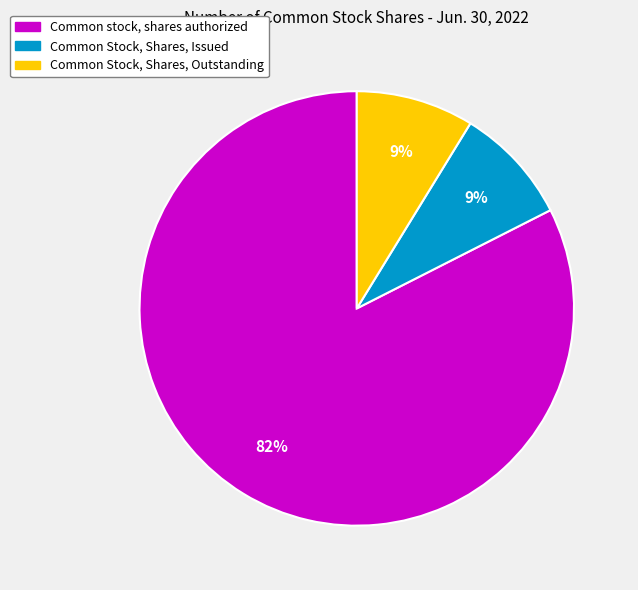

Which has a higher value, Common Stock, Shares, Issued or Common stock, shares authorized?

Common stock, shares authorized